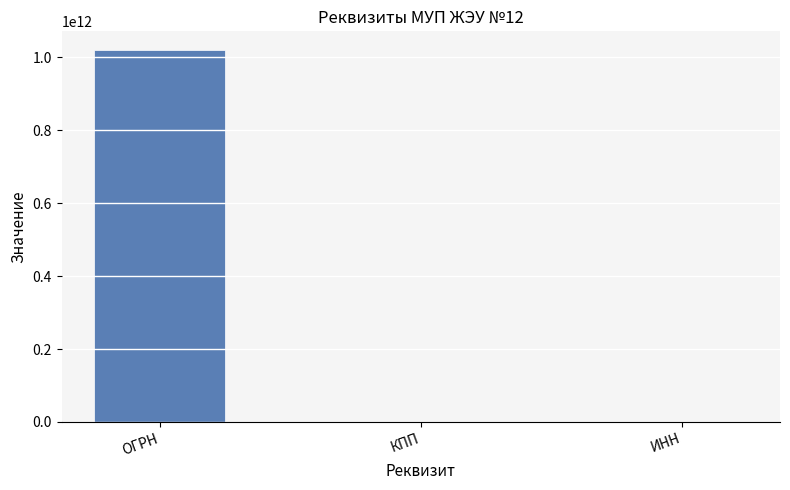

Where is the data nearest to the value 510279830940?

ИНН